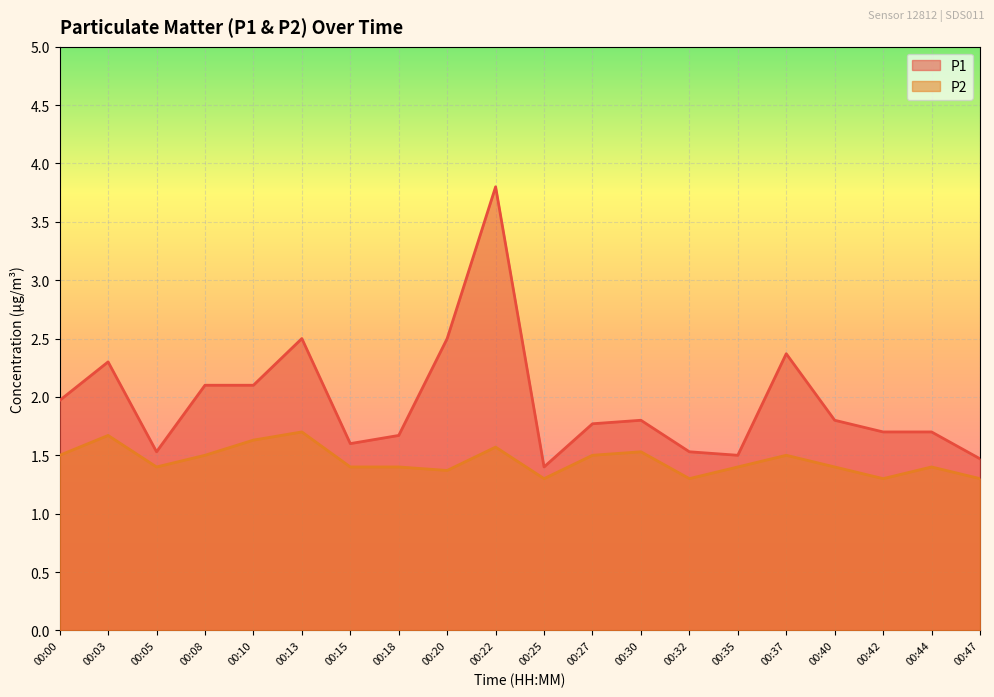

True or false: P1 and P2 intersect in this chart.

False